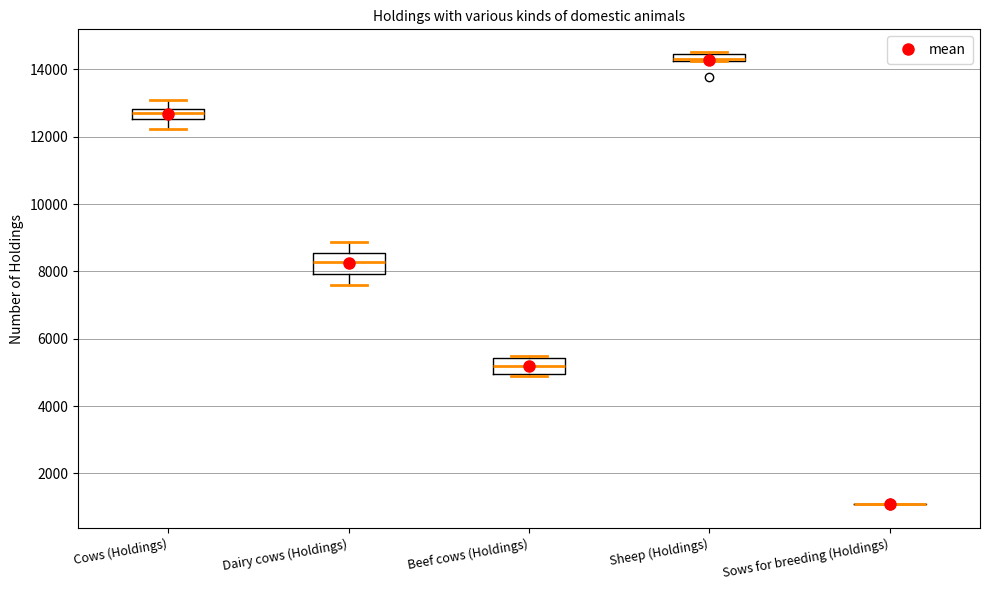

Where is the lower edge of the box for Sheep (Holdings) on the y-axis? The values are not printed on the chart, so give them approximately, as read against the axis.

14200